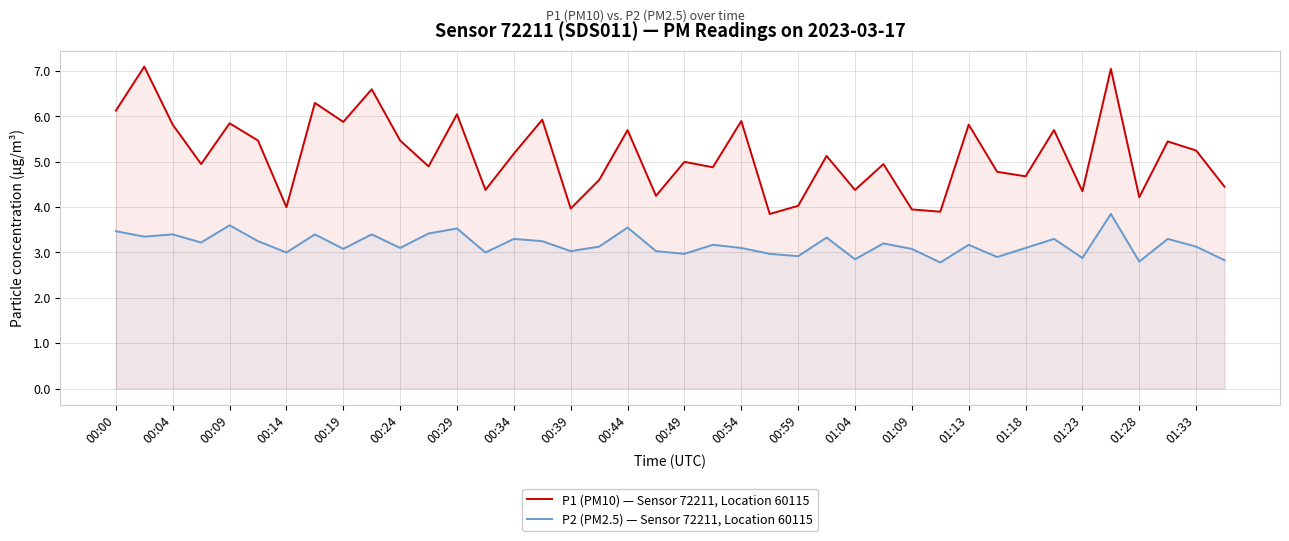

True or false: P2 (PM2.5) — Sensor 72211, Location 60115 and P1 (PM10) — Sensor 72211, Location 60115 cross at least once.

False